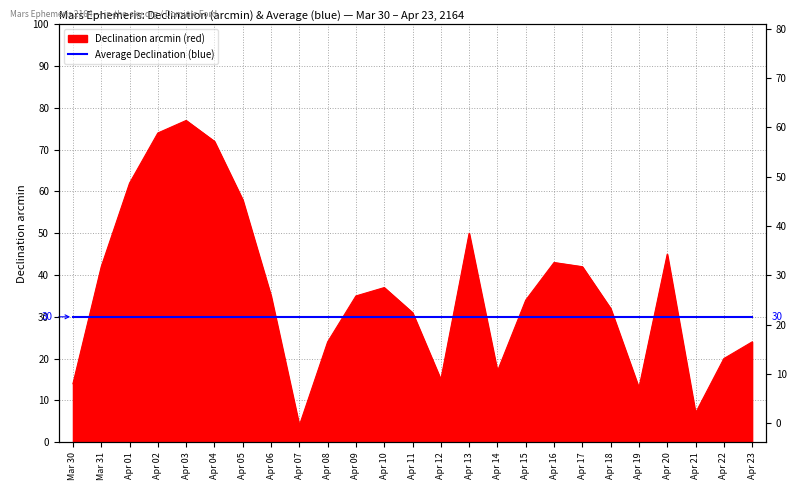

At which label does the data first exceed 35?

Mar 31